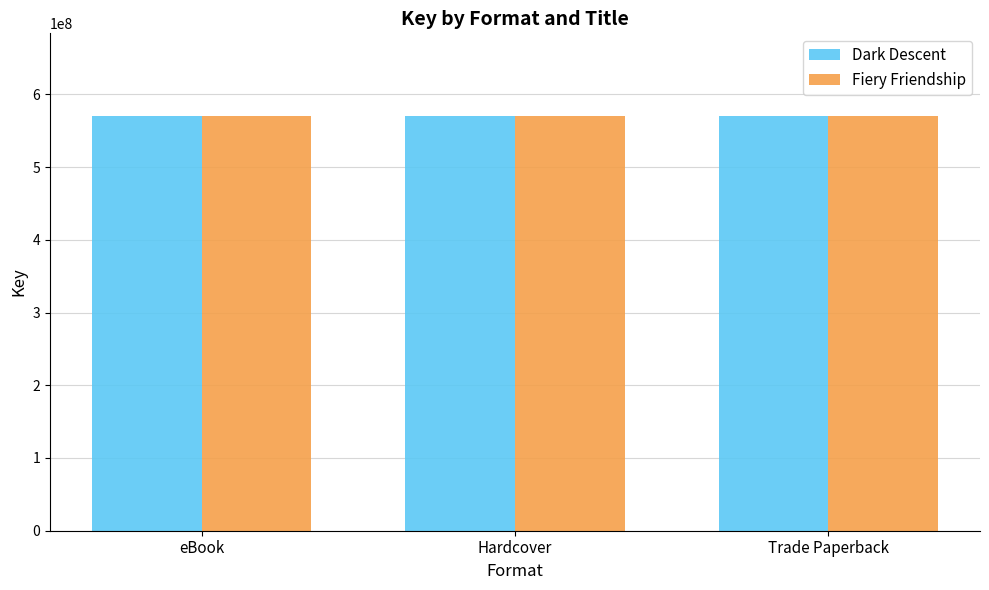

The value of Fiery Friendship at Hardcover is 999950275. True or false?

False